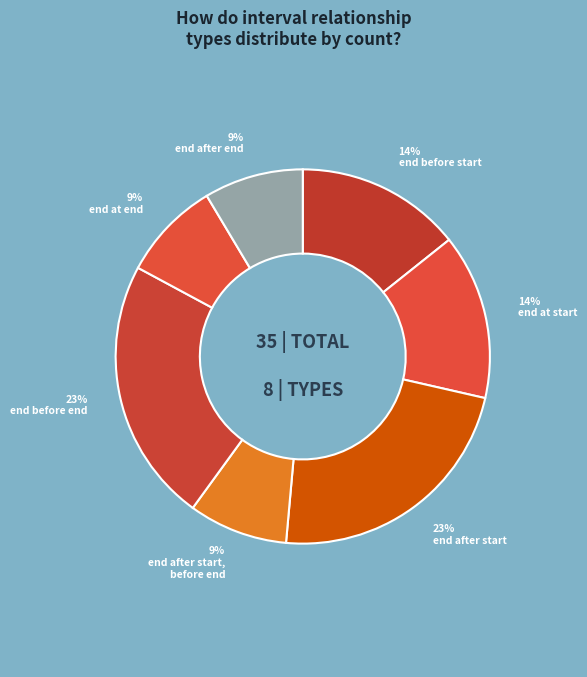

Count the number of slices in the pie.

7